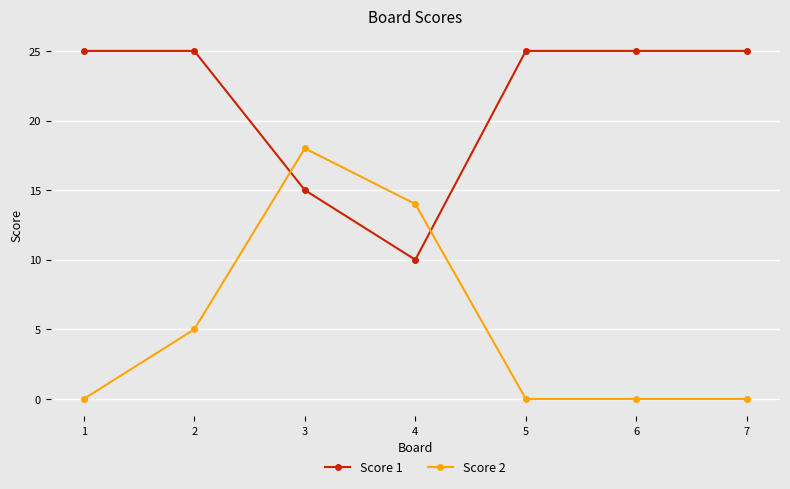

What is the average value of the Score 2 series?

5